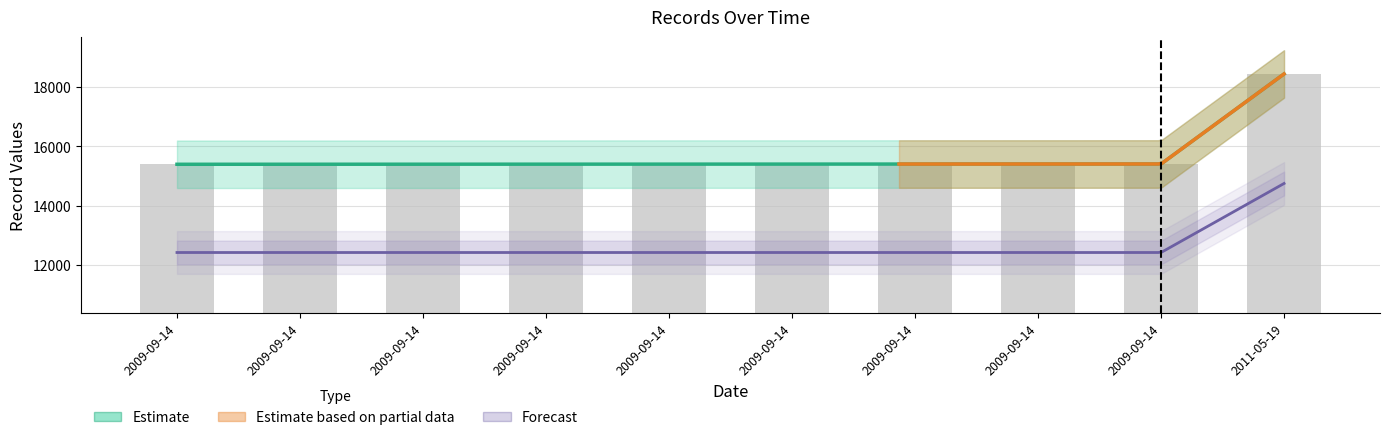

Are the bars horizontal?

No